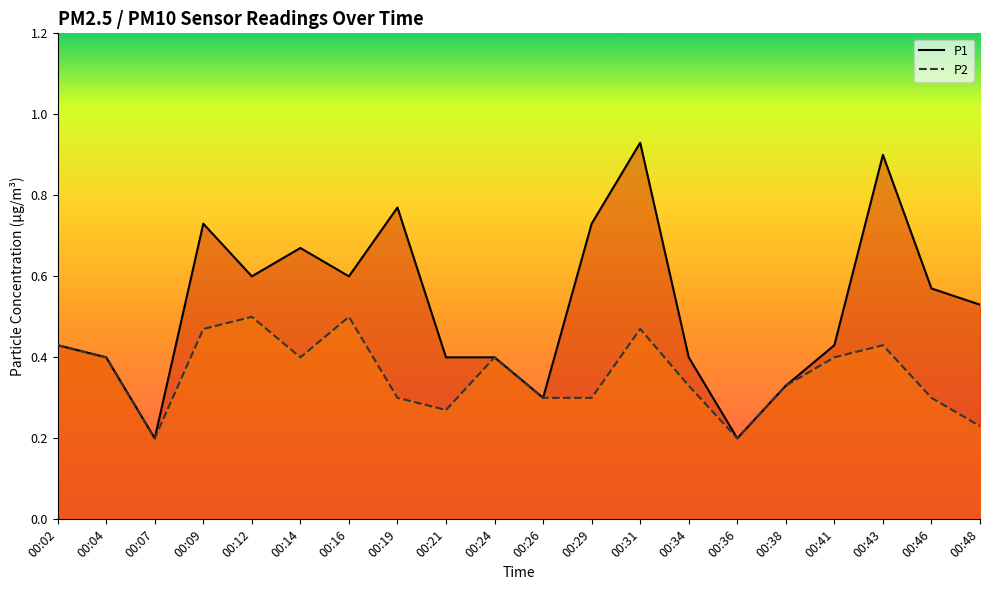

At which label is P1 closest to 0?

00:07